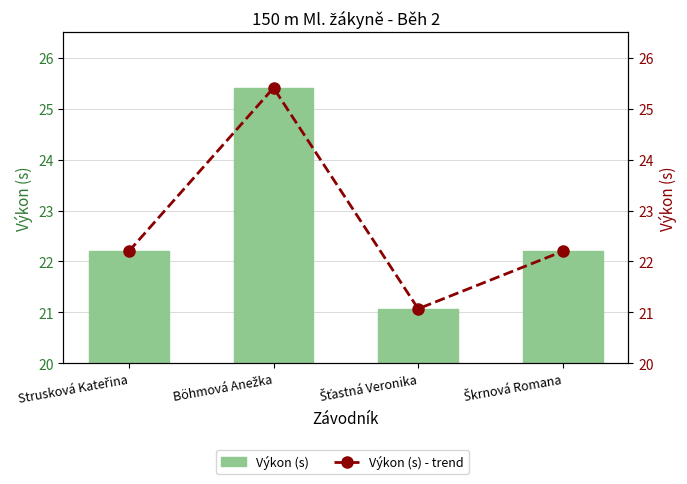

What is the total value across all series at Strusková Kateřina?

44.4